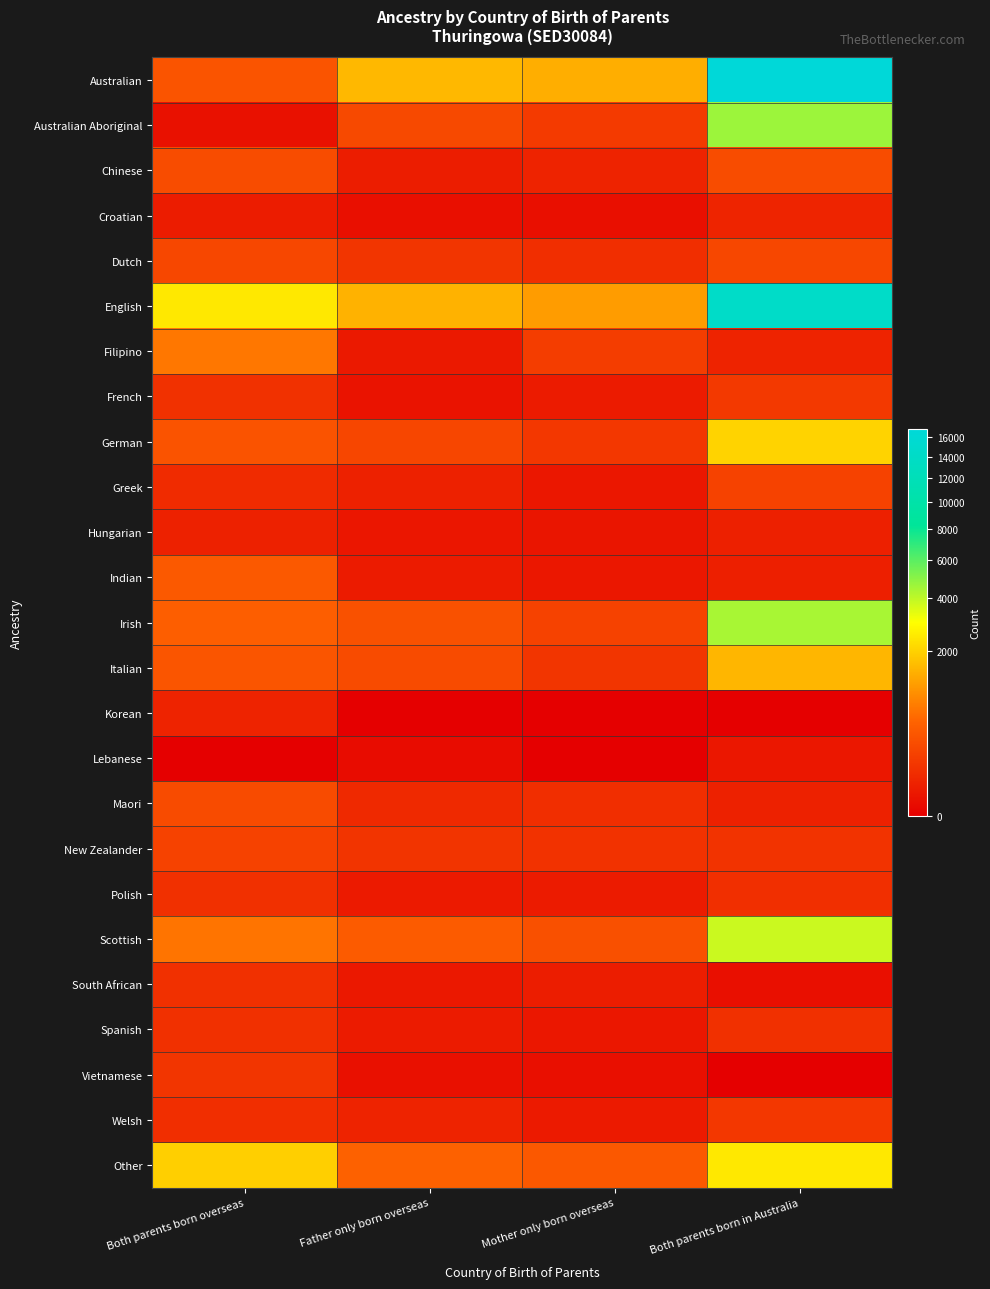

How many categories are shown in the chart?

4